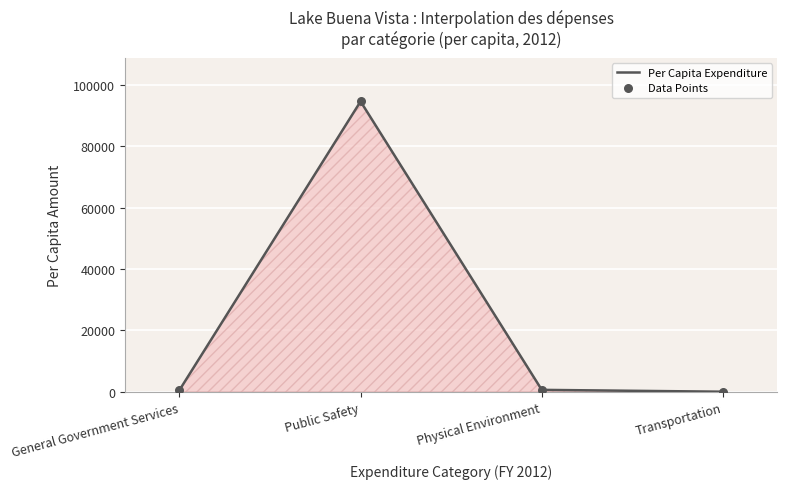

What is the difference between the maximum and minimum values?

94467.8